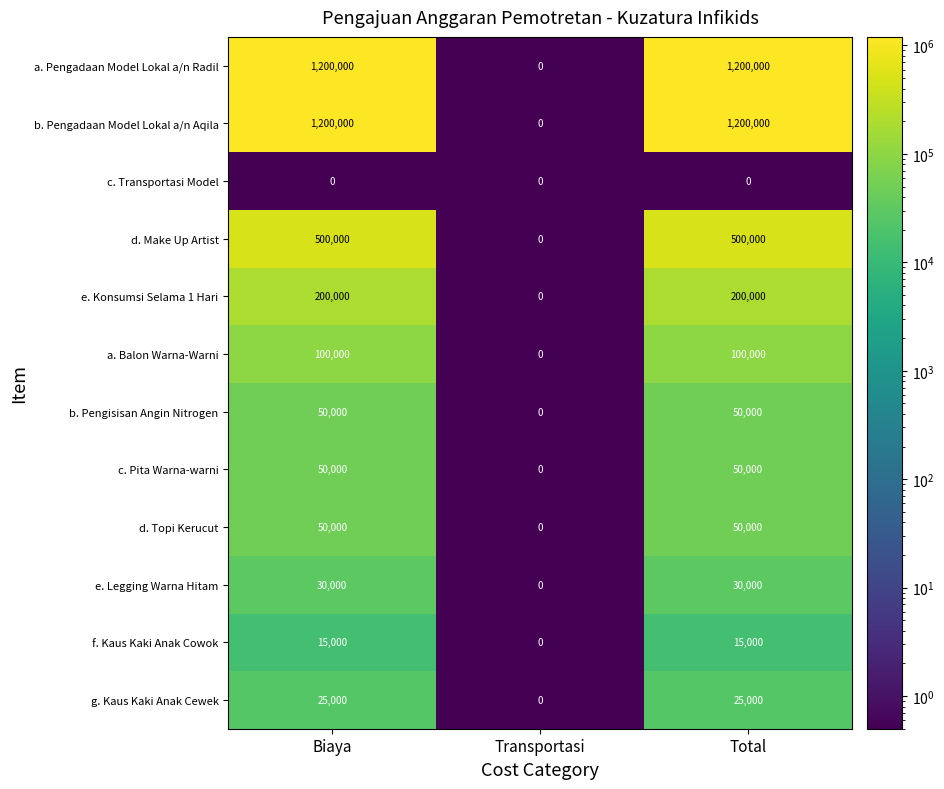

What is the difference between the highest and lowest values at Total?

1200000